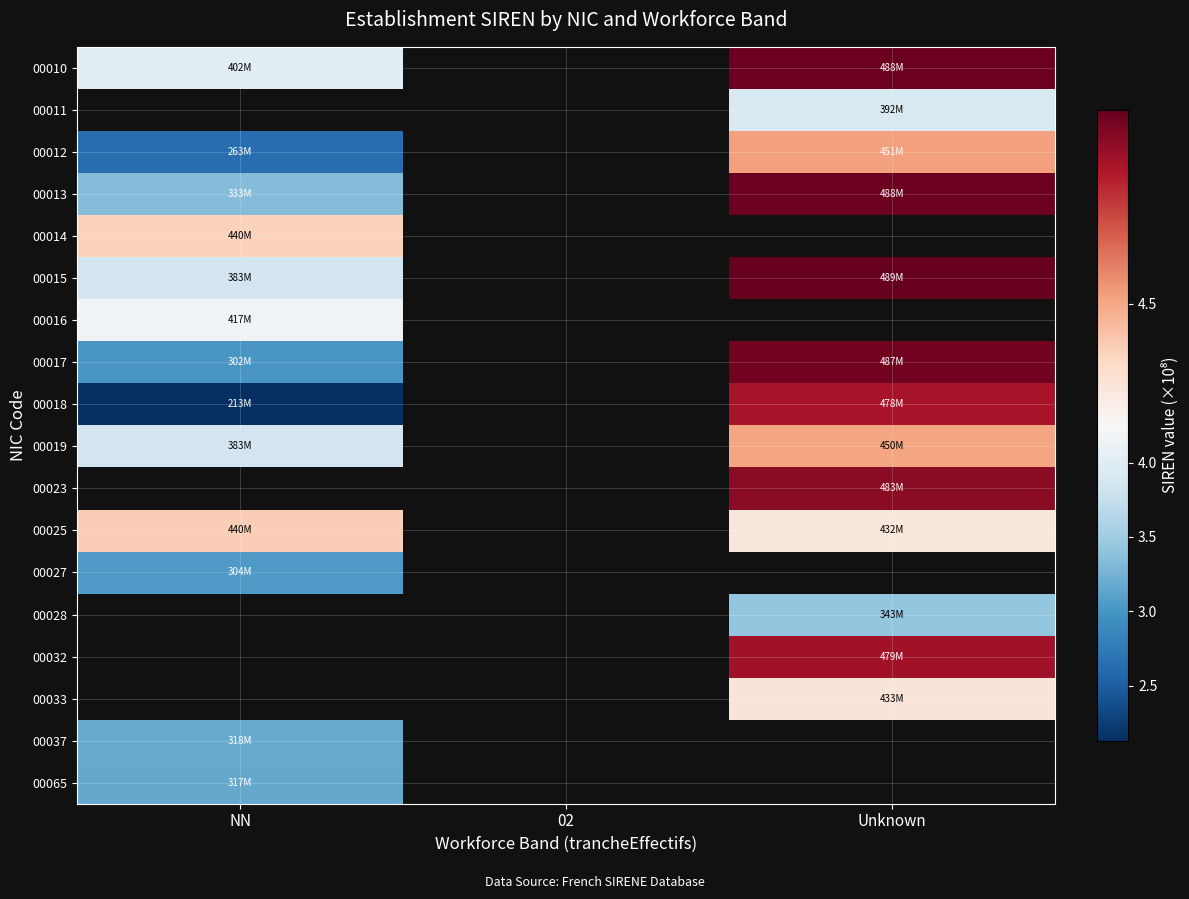

What is the difference between the highest and lowest values at Unknown?

1.5